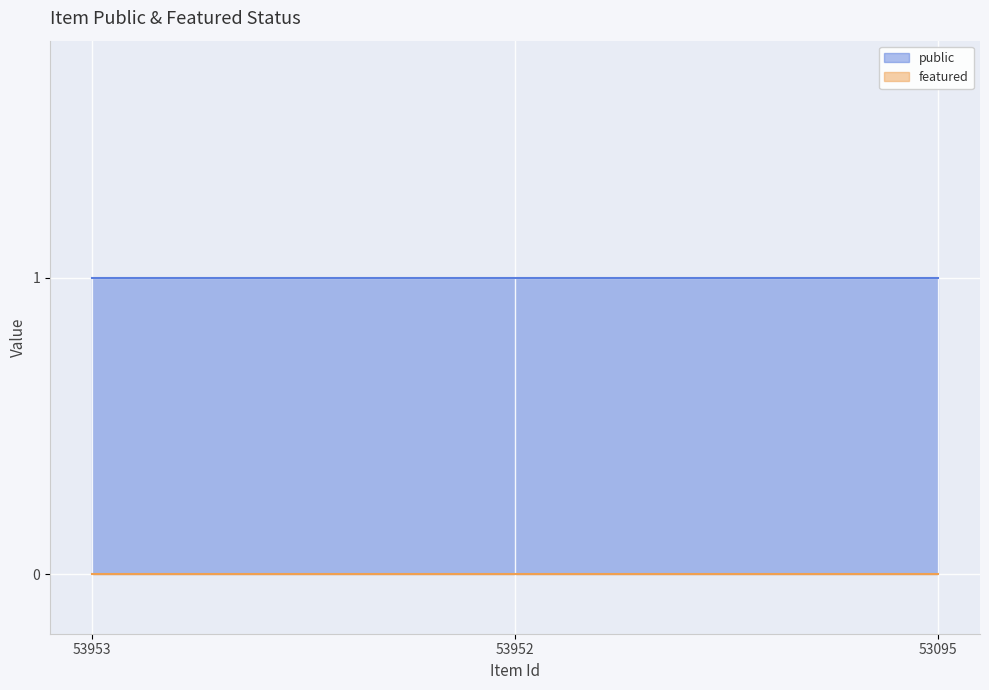

What is the total value across all series at 53952?

1